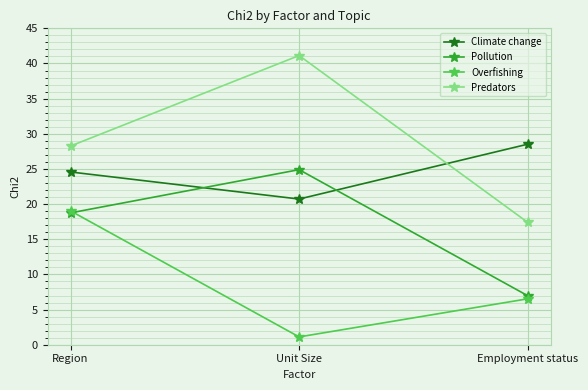

Between Region and Unit Size, which series saw the biggest shift?

Overfishing